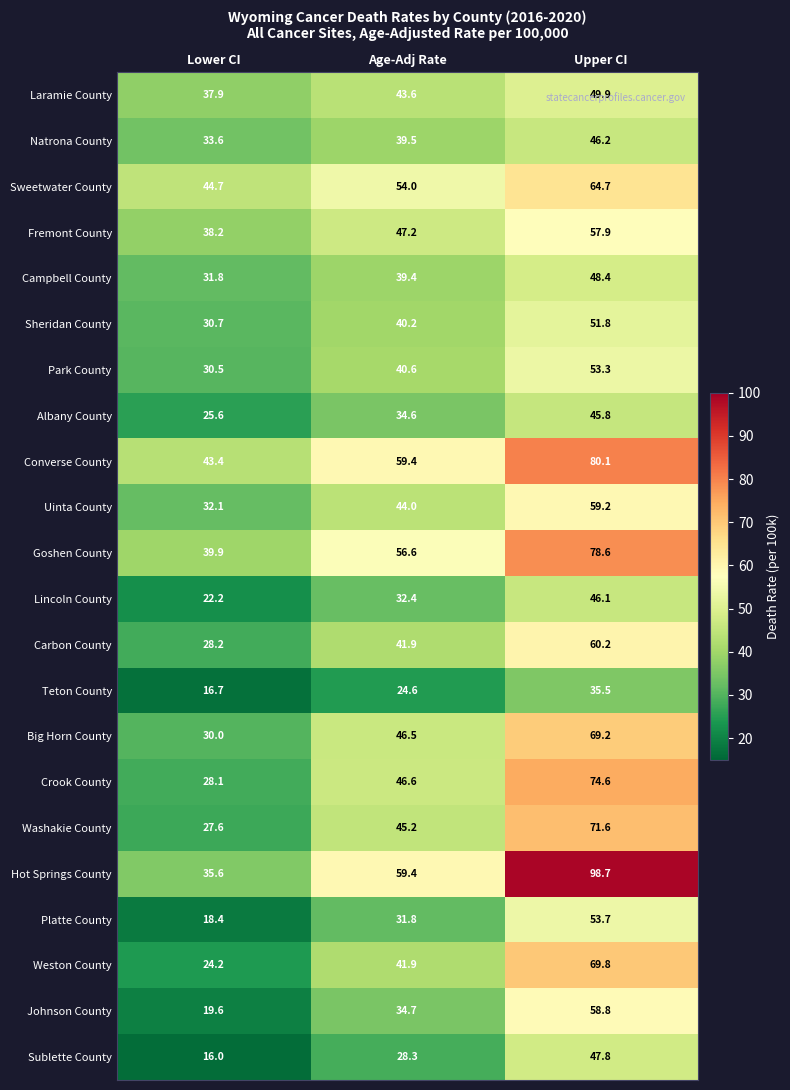

List the labels in order of Crook County value, largest first.

Upper CI, Age-Adj Rate, Lower CI